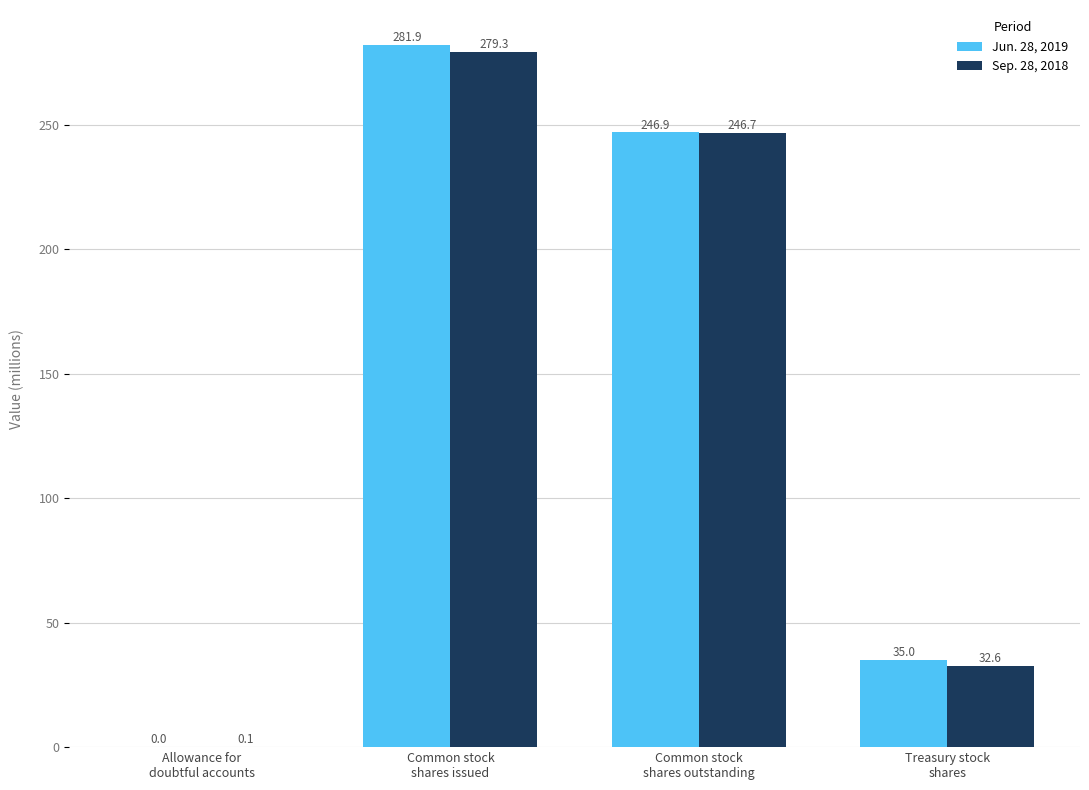

What are all the series names shown in the legend?

Jun. 28, 2019, Sep. 28, 2018